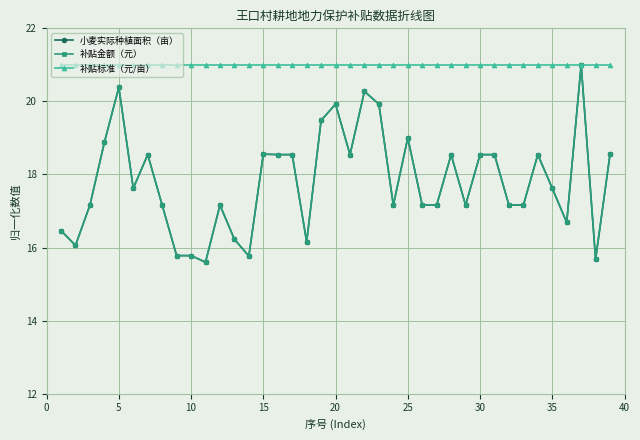

What is the average value of the 补贴金额（元） series?

17.8